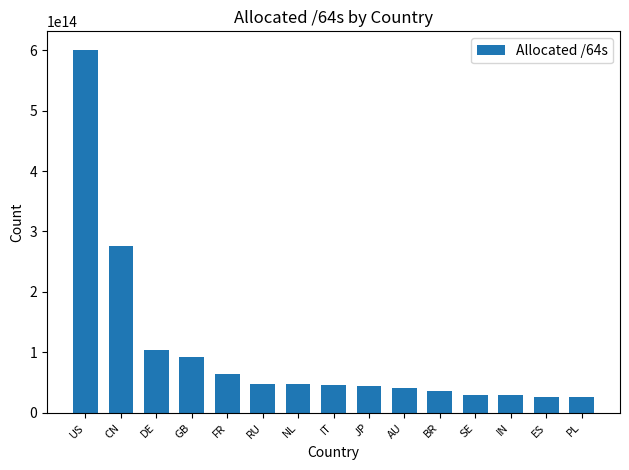

Which label corresponds to the largest value in the chart?

US